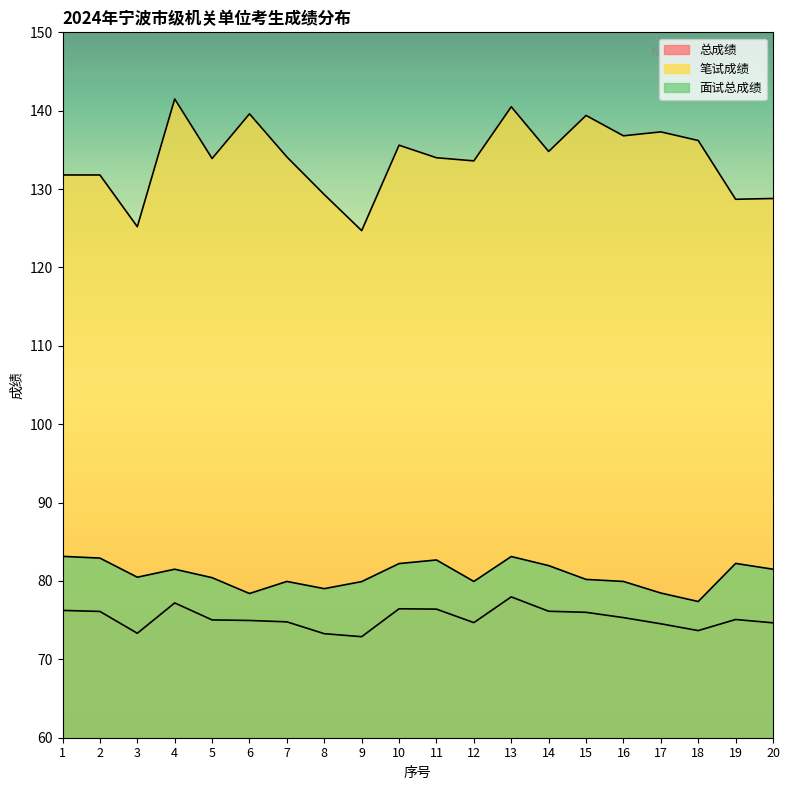

In 总成绩, how many points are lower than both neighbors (excluding endpoints)?

4